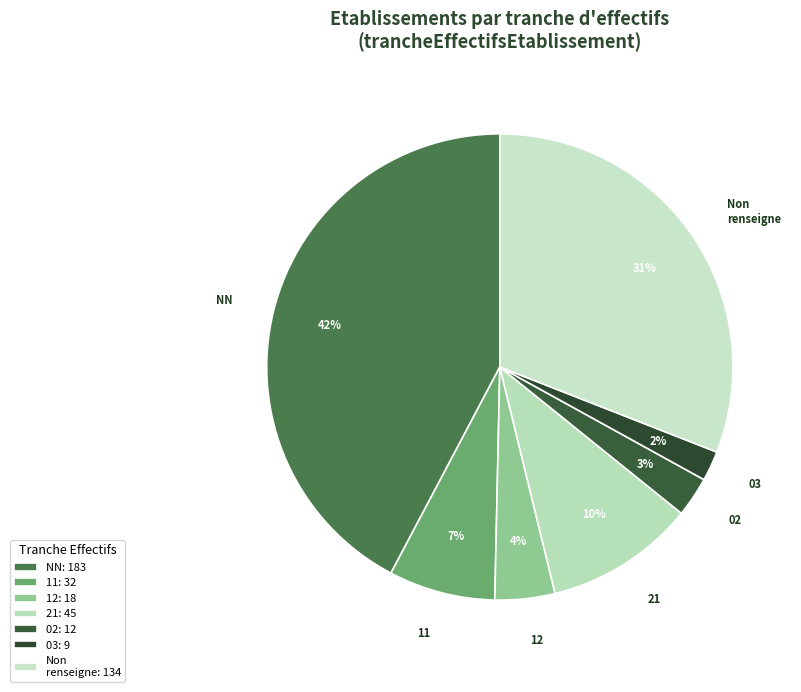

Does 03 represent more than half of the total?

No